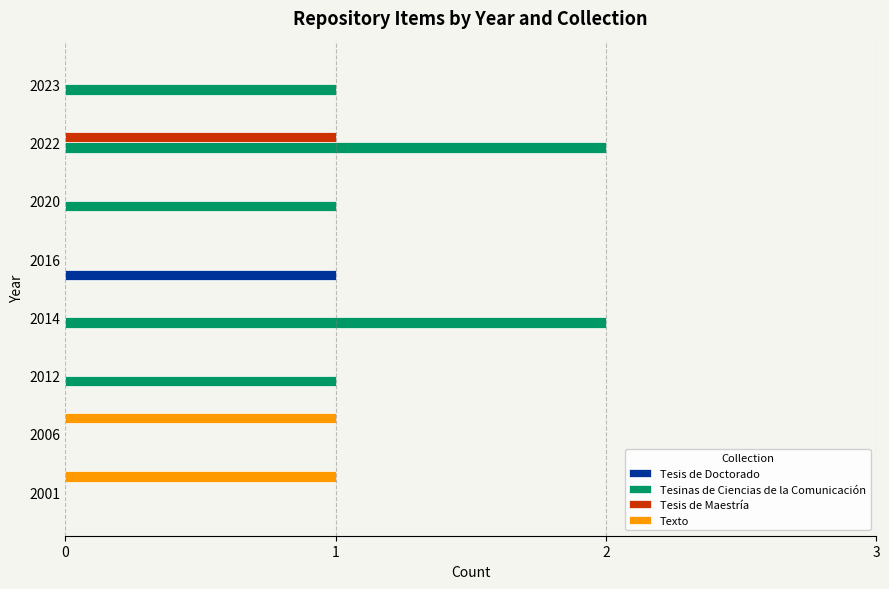

The value of Texto at 2014 is 0. True or false?

True